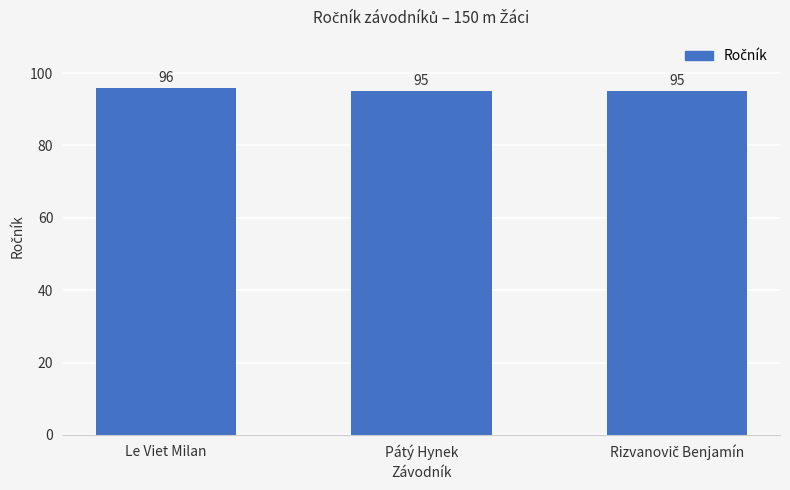

What is the greatest value displayed?

96